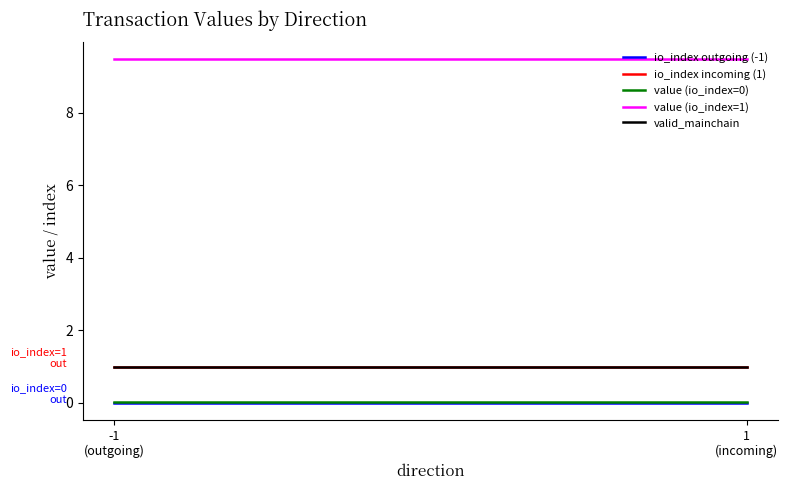

At which category does the chart reach its minimum across all series?

-1